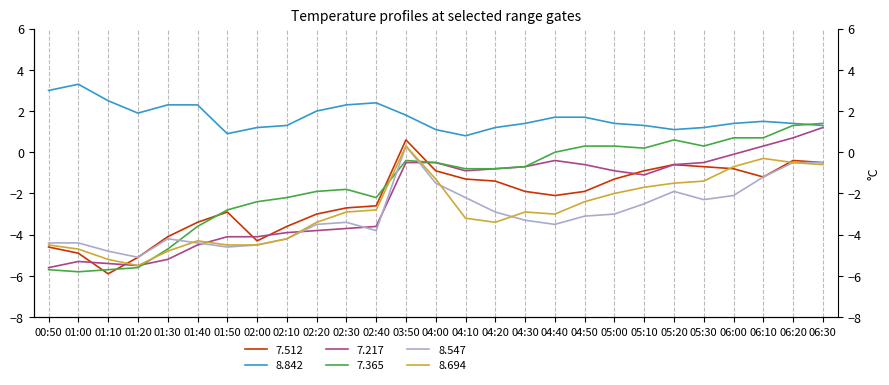

True or false: 7.512 and 7.365 intersect in this chart.

True